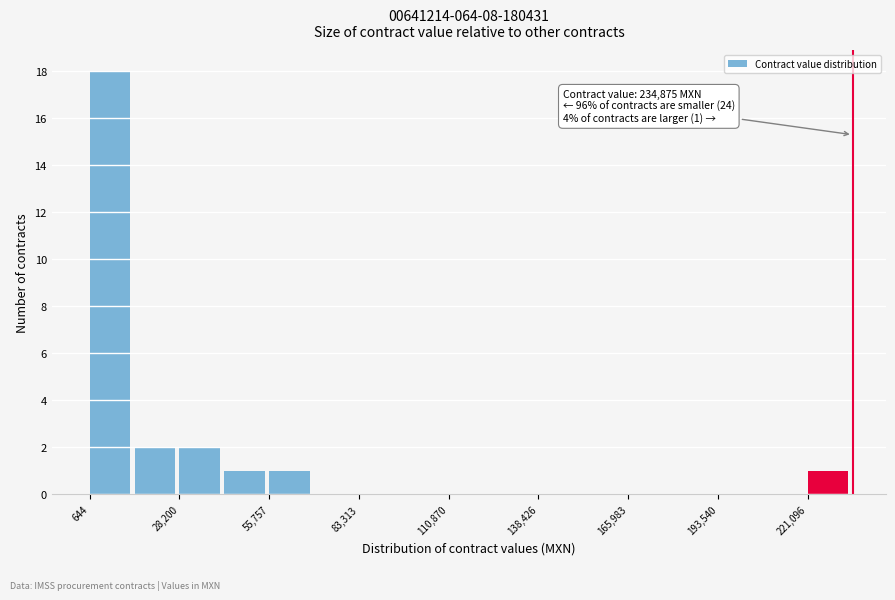

Around what value on the x-axis is the tallest bar? Give the approximate position of its centre, as read against the axis.

5000